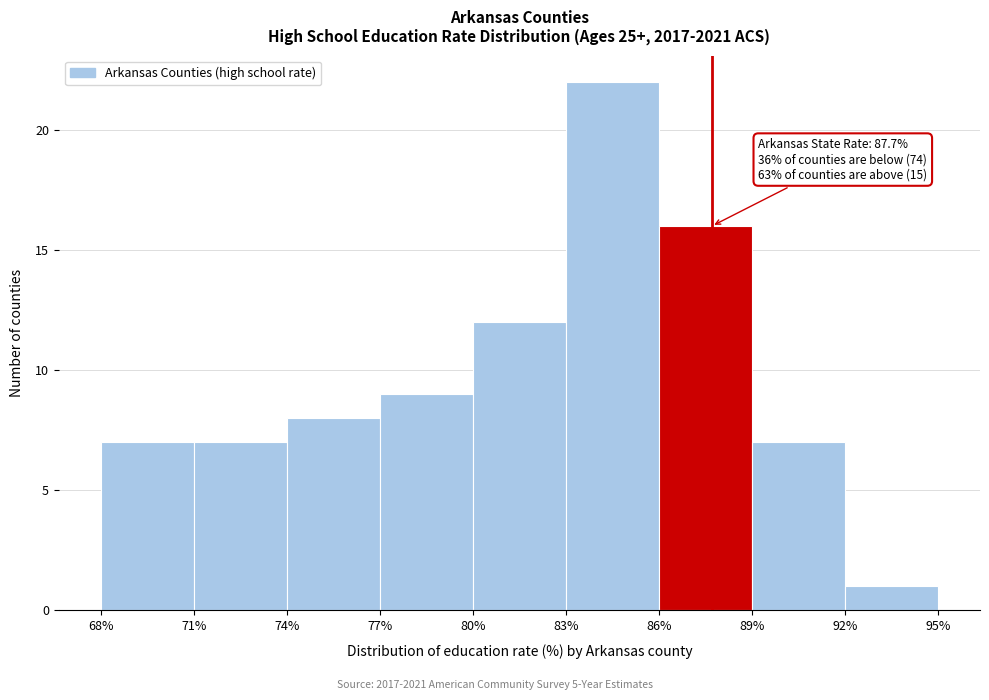

Over which range of the x-axis is the bar tallest?

83% to 86%